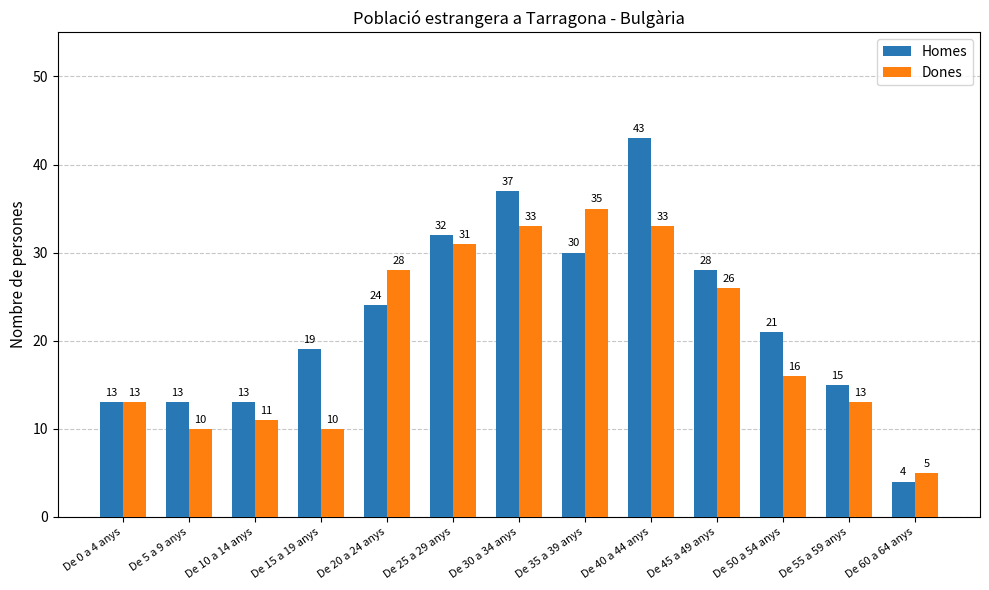

Reading left to right, list all the values displayed in this chart.

Homes: 13	13	13	19	24	32	37	30	43	28	21	15	4
Dones: 13	10	11	10	28	31	33	35	33	26	16	13	5